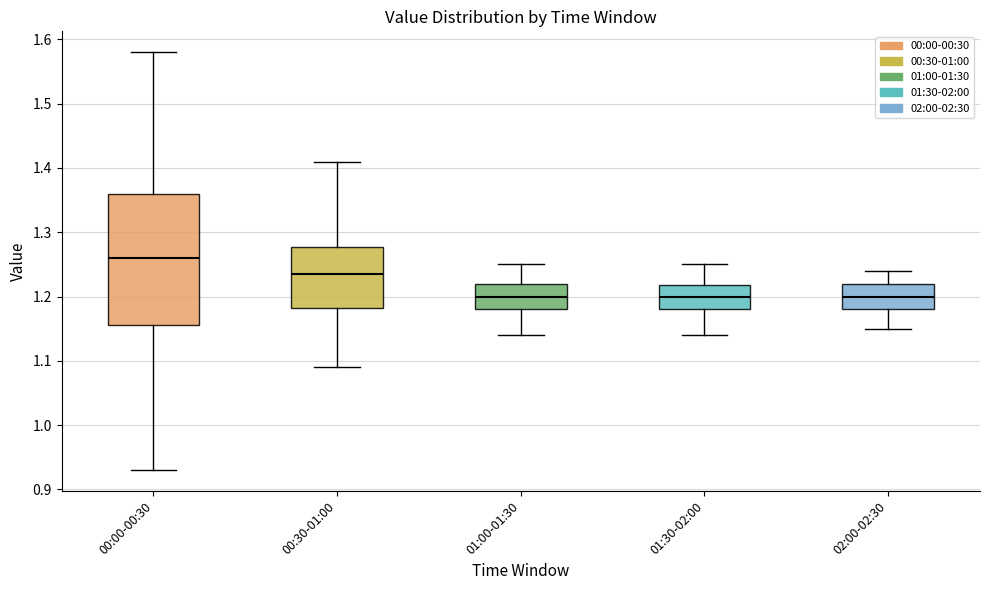

Which box's median line is the highest?

00:00-00:30